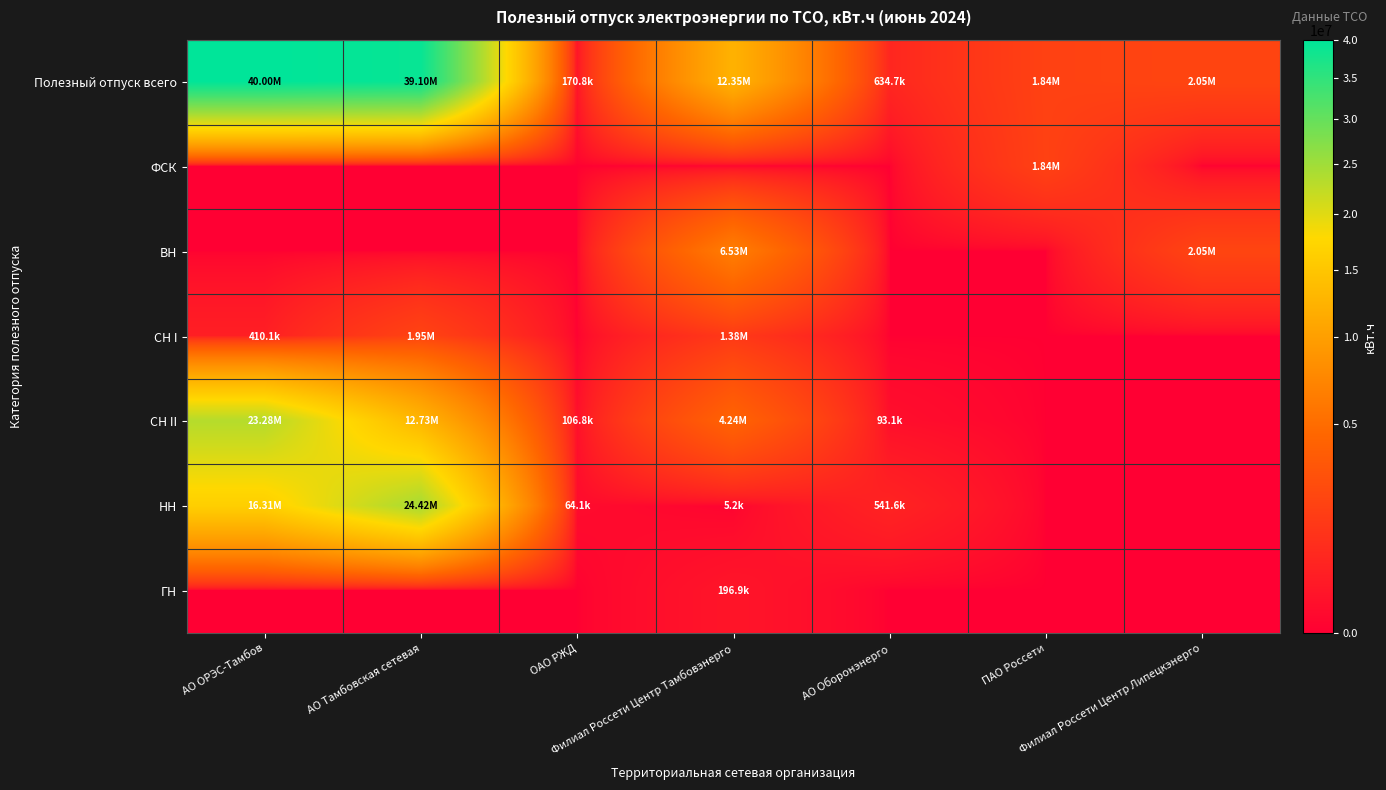

At how many categories does at least one series exceed 31934265?

2